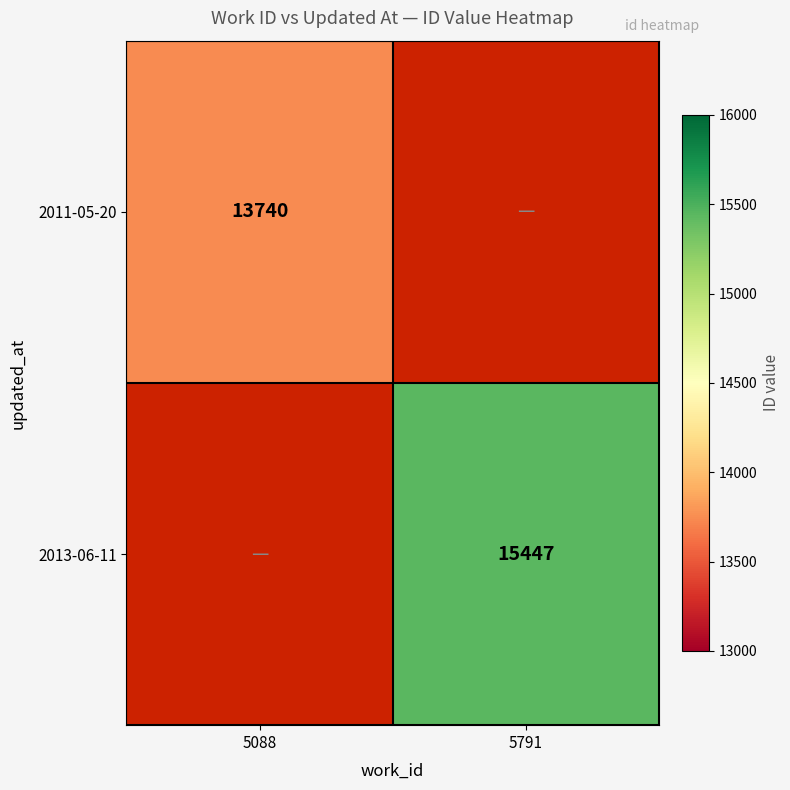

True or false: 2013-06-11 has a value of 15447 at 5791.

True